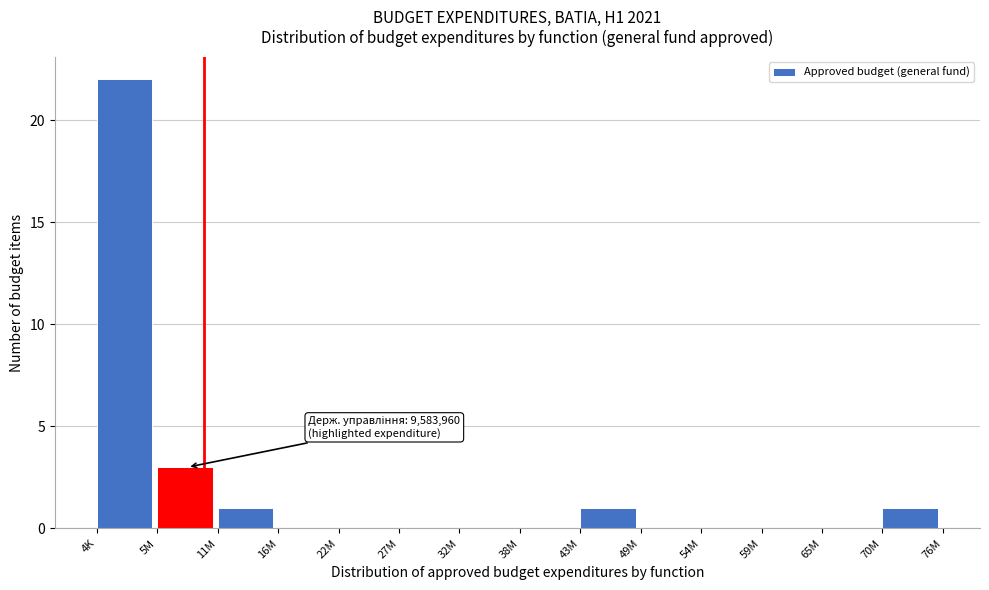

Reading left to right, extract all data points from this chart.

4K=22	5M=3	11M=1	16M=0	22M=0	27M=0	32M=0	38M=0	43M=1	49M=0	54M=0	59M=0	65M=0	70M=1